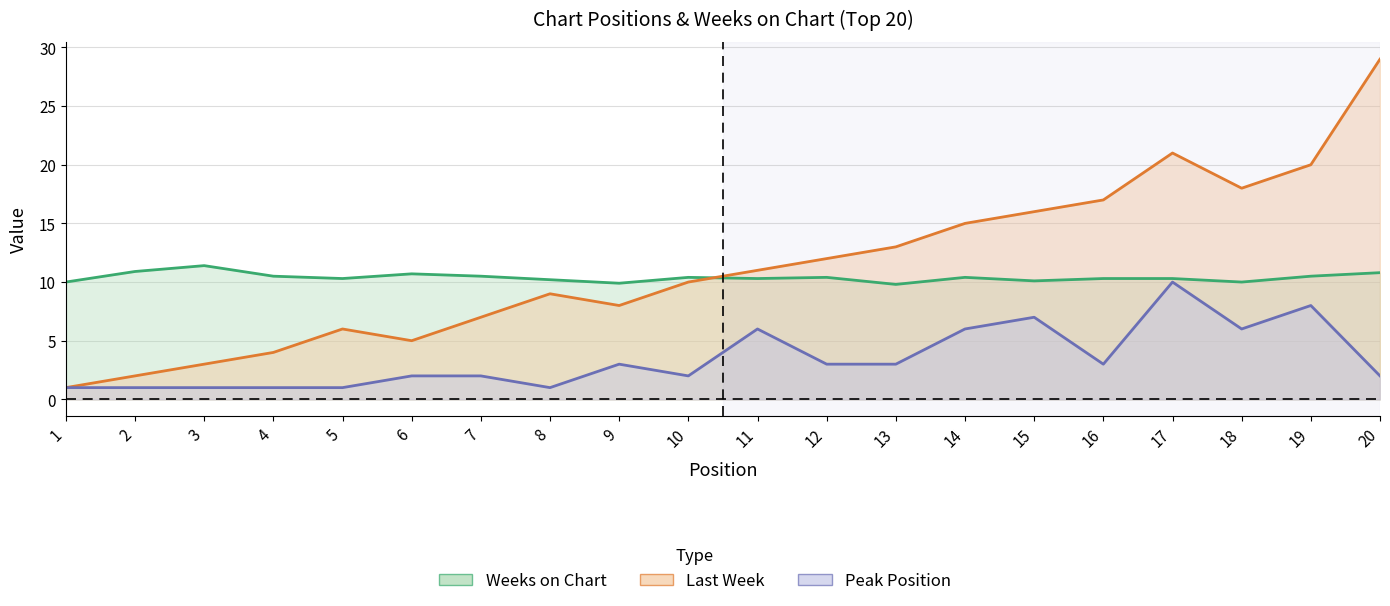

Reading right to left, transcribe all the data shown in this chart.

Last Week: 20=29.0	19=20.0	18=18.0	17=21.0	16=17.0	15=16.0	14=15.0	13=13.0	12=12.0	11=11.0	10=10.0	9=8.0	8=9.0	7=7.0	6=5.0	5=6.0	4=4.0	3=3.0	2=2.0	1=1.0
Peak Position: 20=2.0	19=8.0	18=6.0	17=10.0	16=3.0	15=7.0	14=6.0	13=3.0	12=3.0	11=6.0	10=2.0	9=3.0	8=1.0	7=2.0	6=2.0	5=1.0	4=1.0	3=1.0	2=1.0	1=1.0
Weeks on Chart: 20=10.8	19=10.5	18=10.0	17=10.3	16=10.3	15=10.1	14=10.4	13=9.8	12=10.4	11=10.3	10=10.4	9=9.9	8=10.2	7=10.5	6=10.7	5=10.3	4=10.5	3=11.4	2=10.9	1=10.0